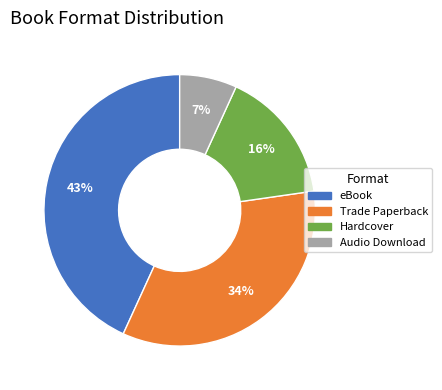

What is the smallest slice in the pie chart?

Audio Download